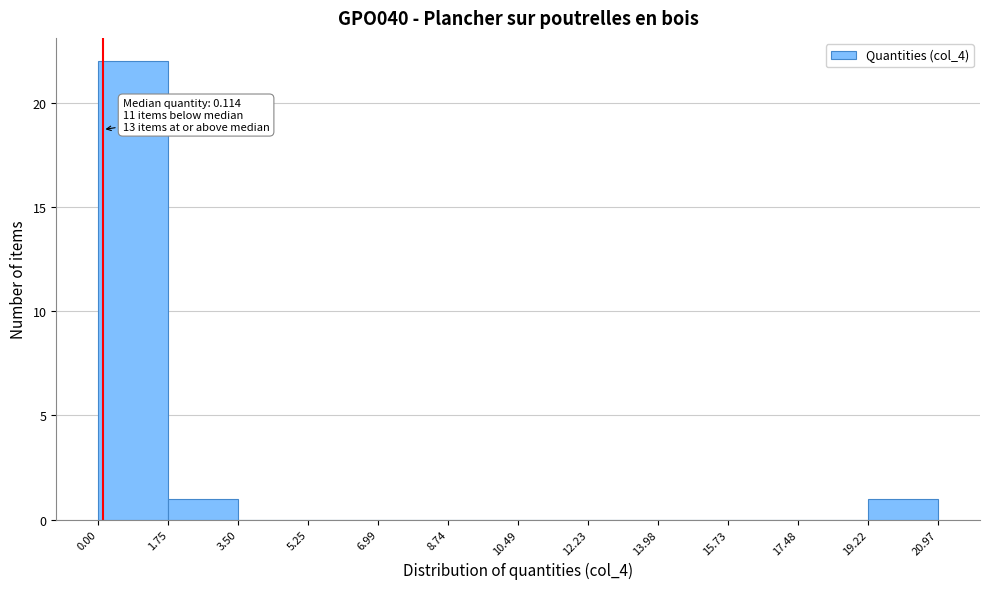

Over which range of the x-axis is the bar tallest?

0.00 to 1.75